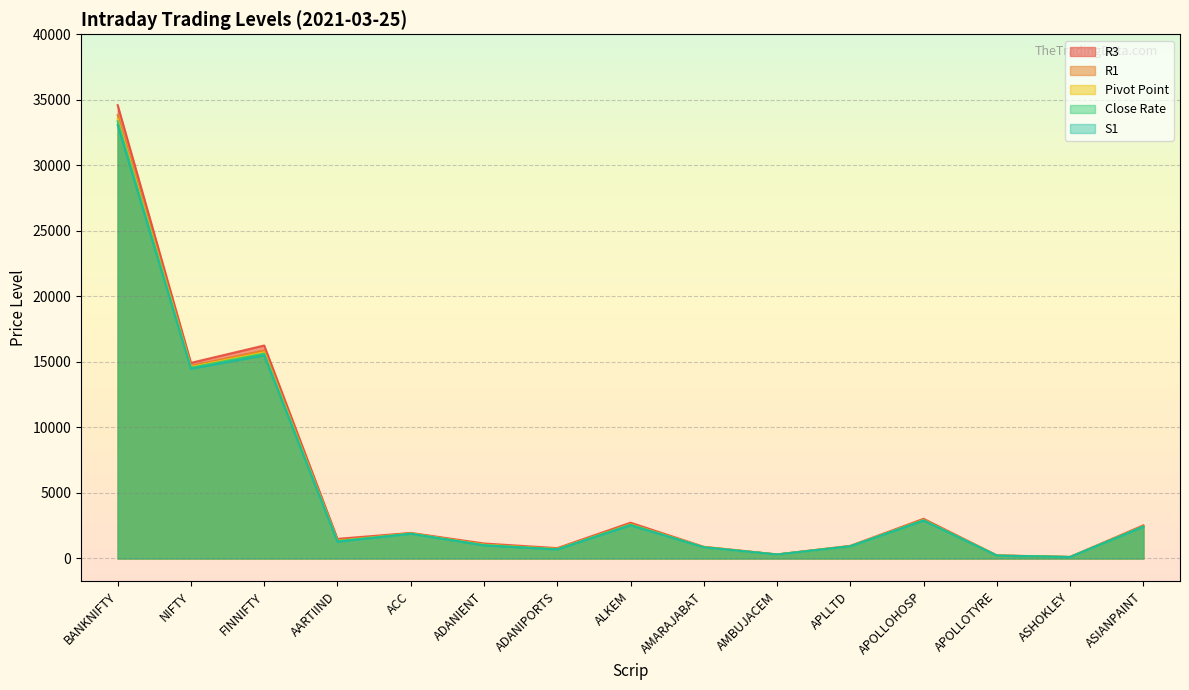

What is the maximum value shown in the chart?

34593.5